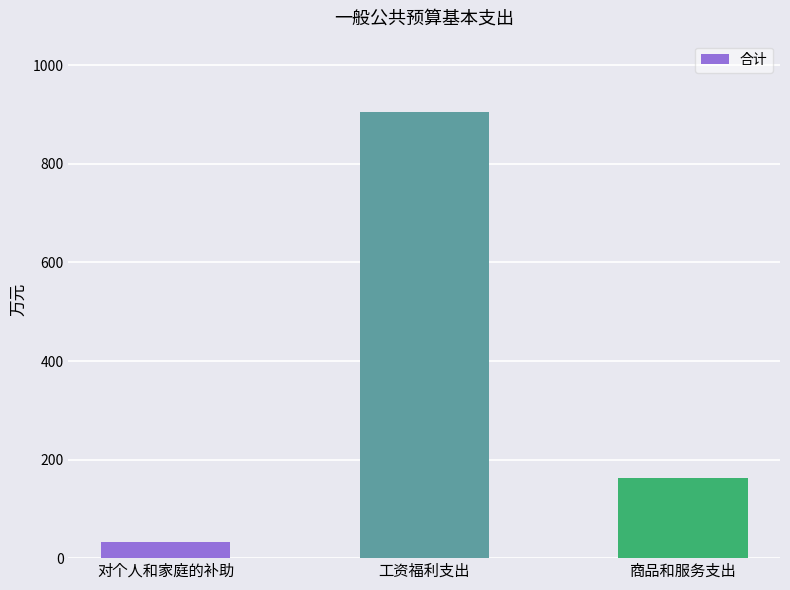

What is the change in value from 工资福利支出 to 商品和服务支出?

-743.9